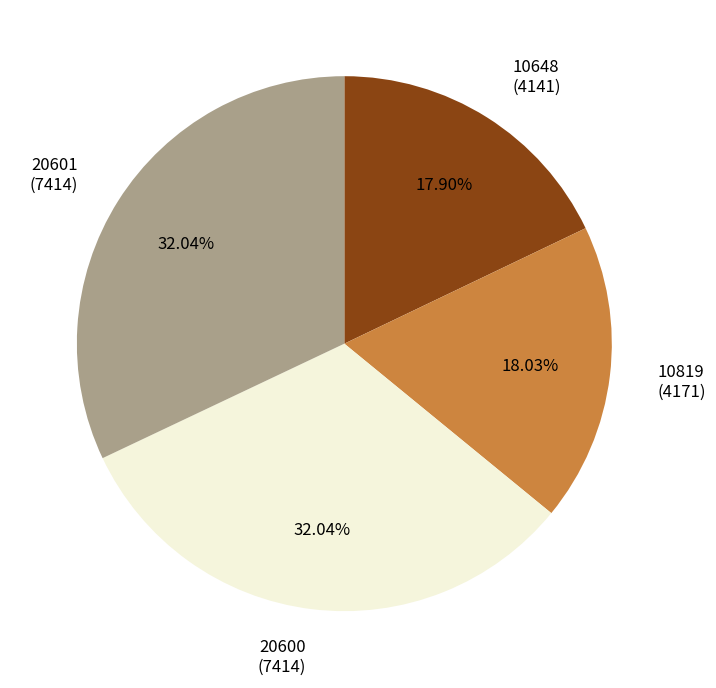

Is there a majority slice in this chart?

No